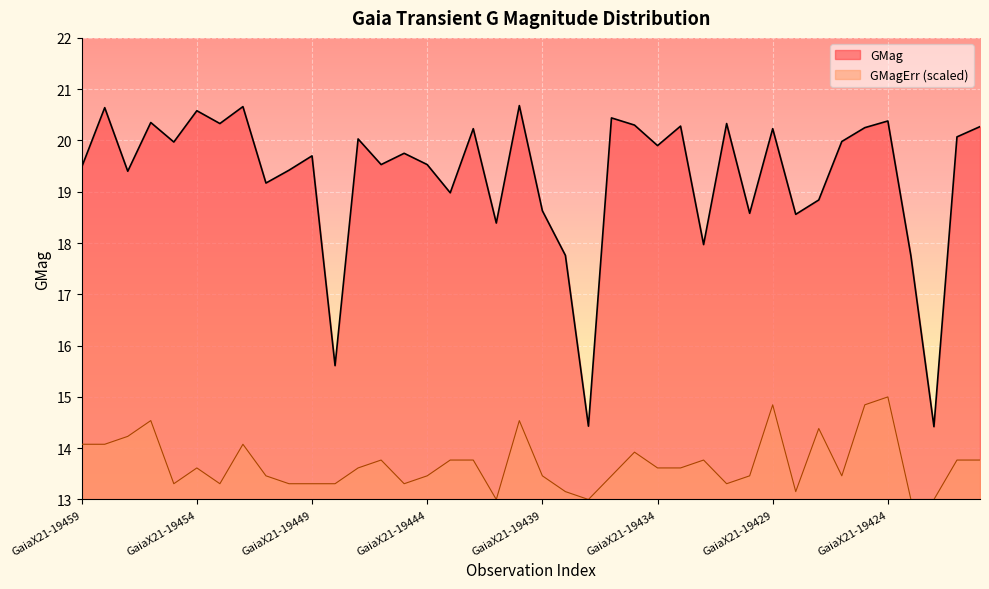

Which series has the largest range (max minus min)?

GMag